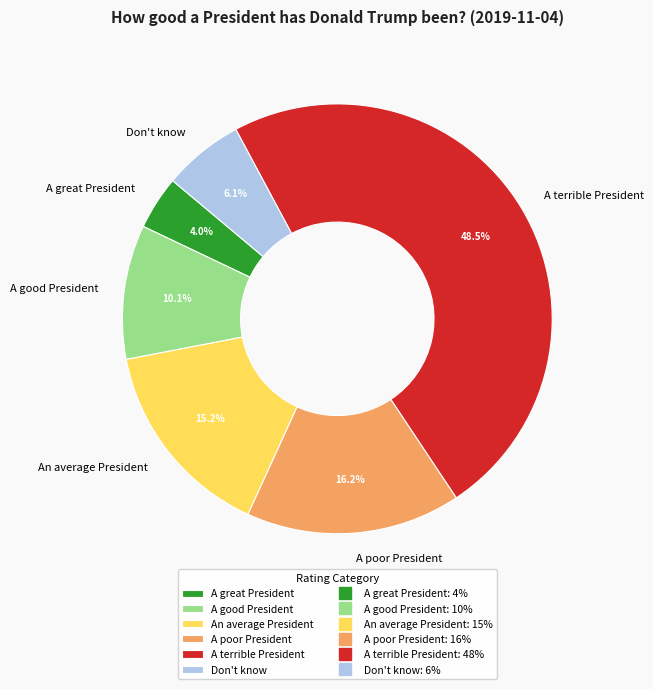

To the nearest percent, what portion does Don't know represent?

6%